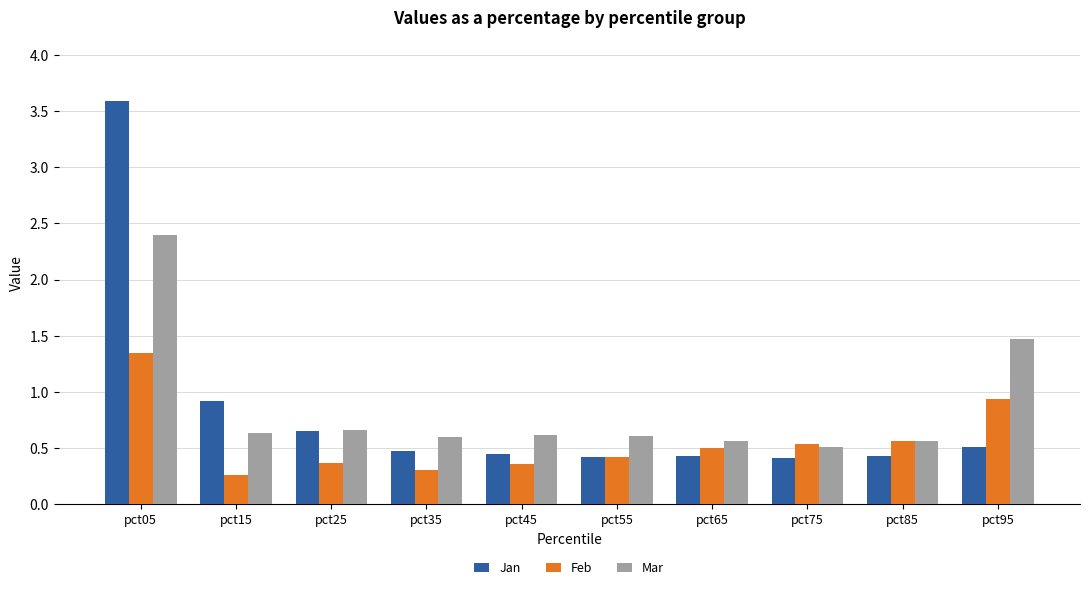

What is the difference between the highest and lowest values at pct25?

0.3